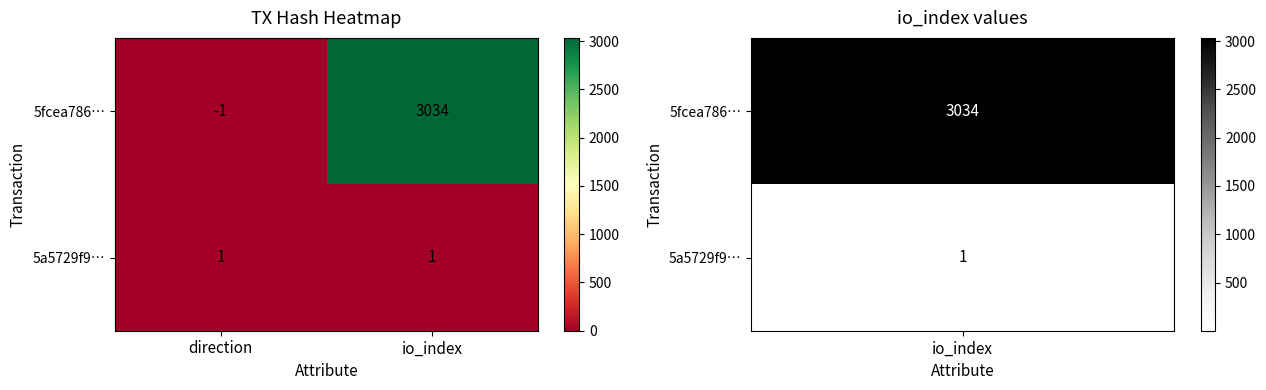

What is the spread (max minus min) of values at direction?

2